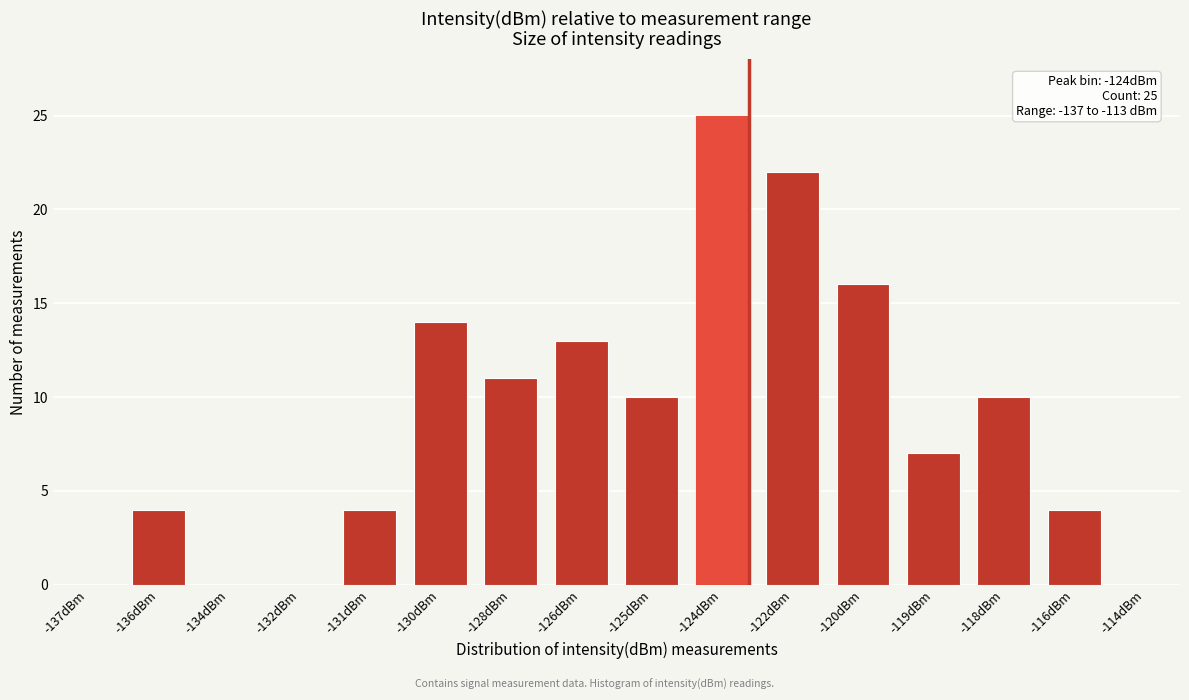

Reading left to right, transcribe all the data shown in this chart.

-137dBm=0	-136dBm=4	-134dBm=0	-132dBm=0	-131dBm=4	-130dBm=14	-128dBm=11	-126dBm=13	-125dBm=10	-124dBm=25	-122dBm=22	-120dBm=16	-119dBm=7	-118dBm=10	-116dBm=4	-114dBm=0